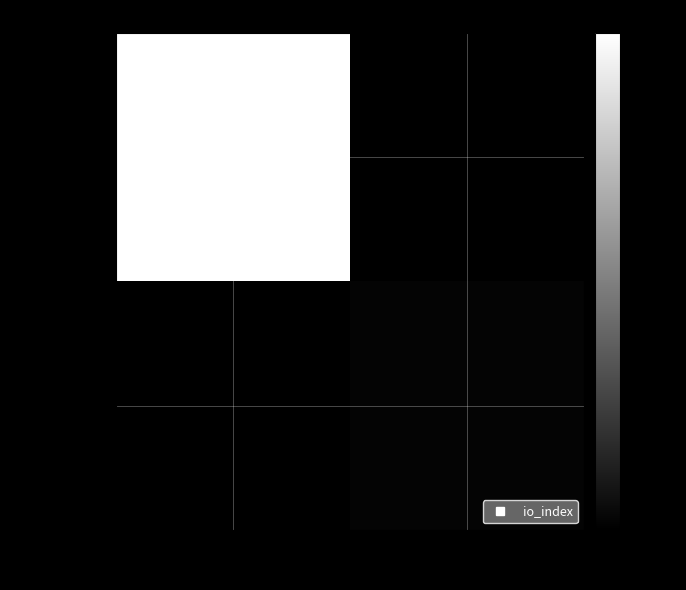

Between -1 and 1, which series saw the biggest shift?

9ffeb1dc…